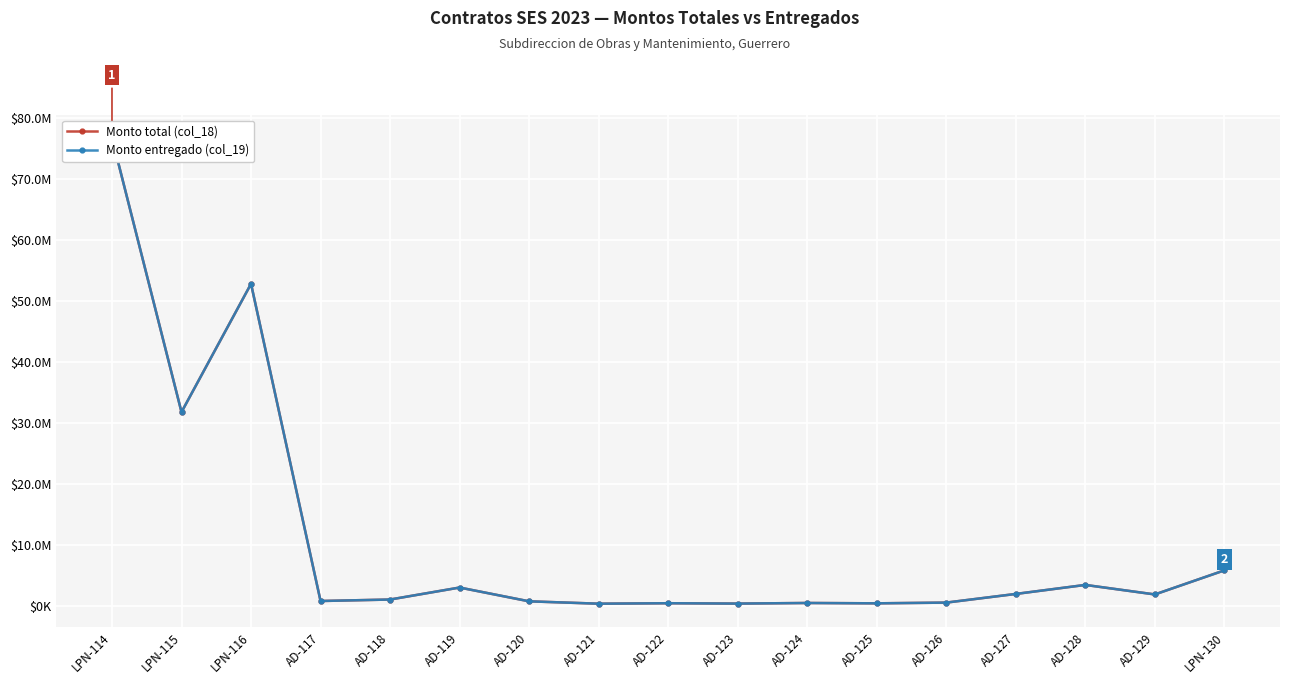

In Monto entregado (col_19), how many points are higher than both neighbors (excluding endpoints)?

5